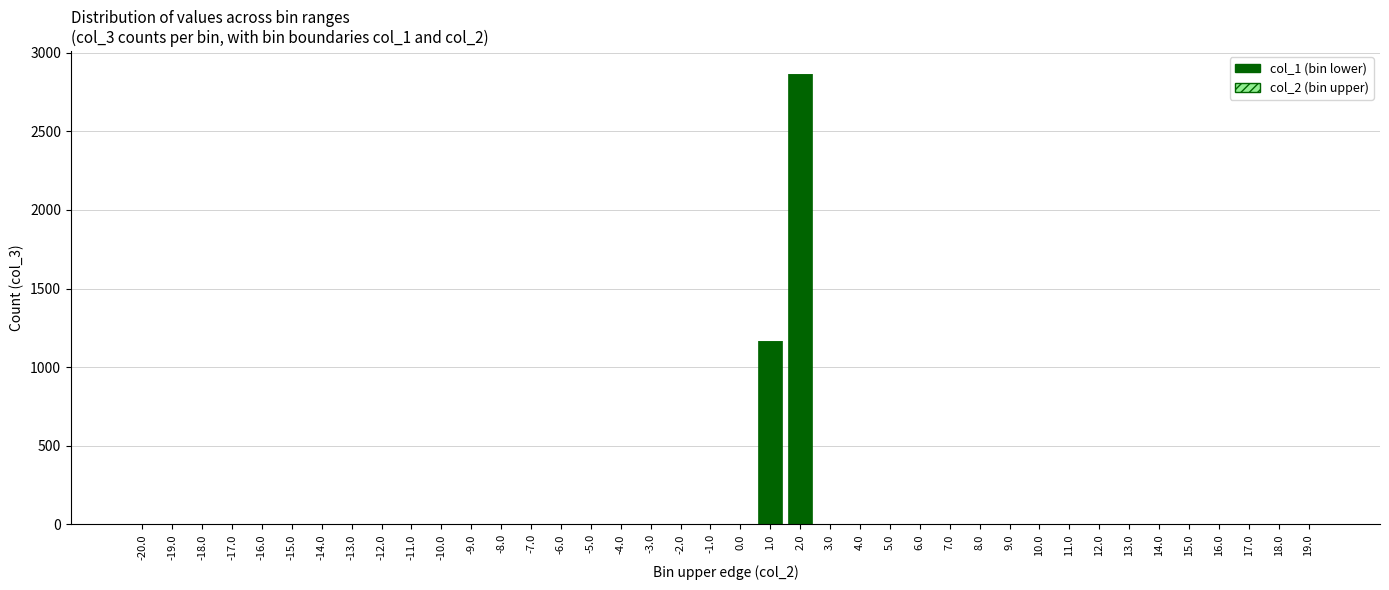

What is the sum of all col_1 (bin lower) values?

4032.0